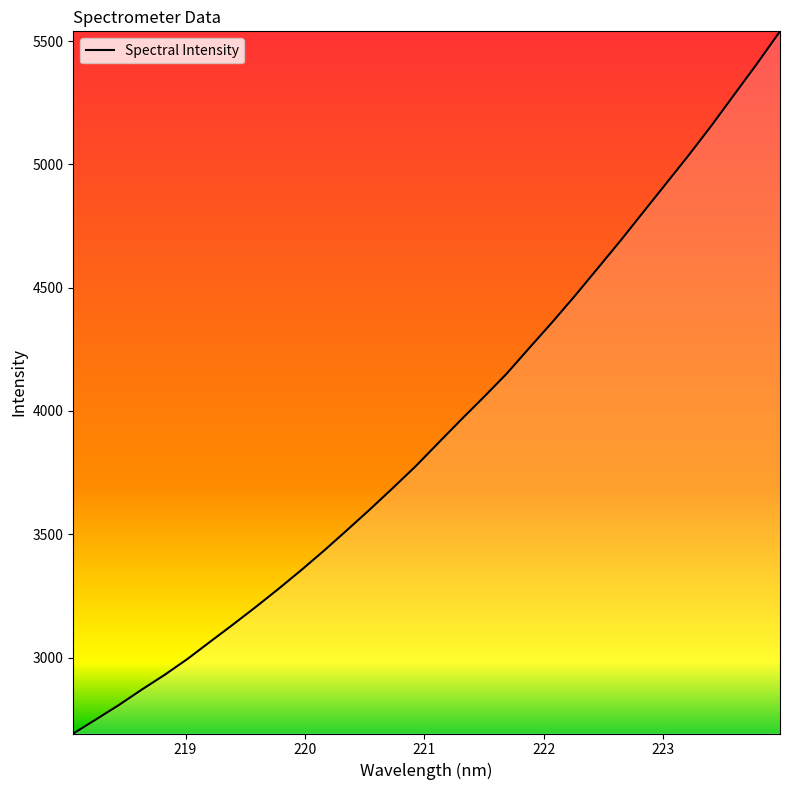

What is the smallest value displayed?

2692.3